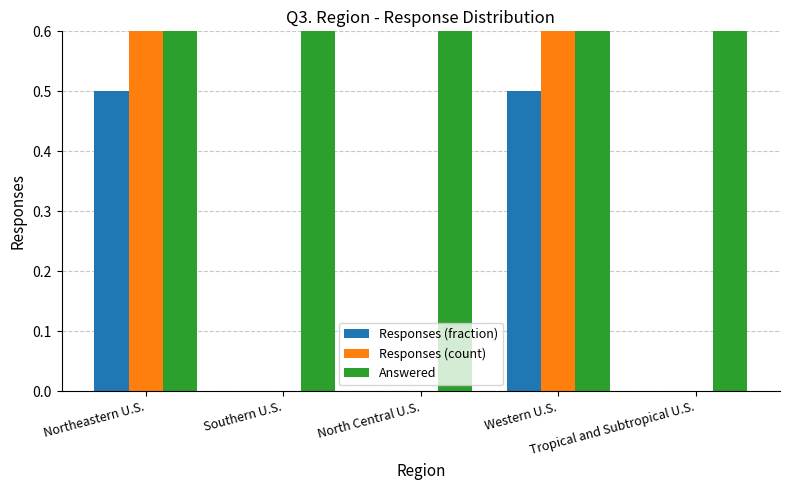

What is the maximum value shown in the chart?

2.0